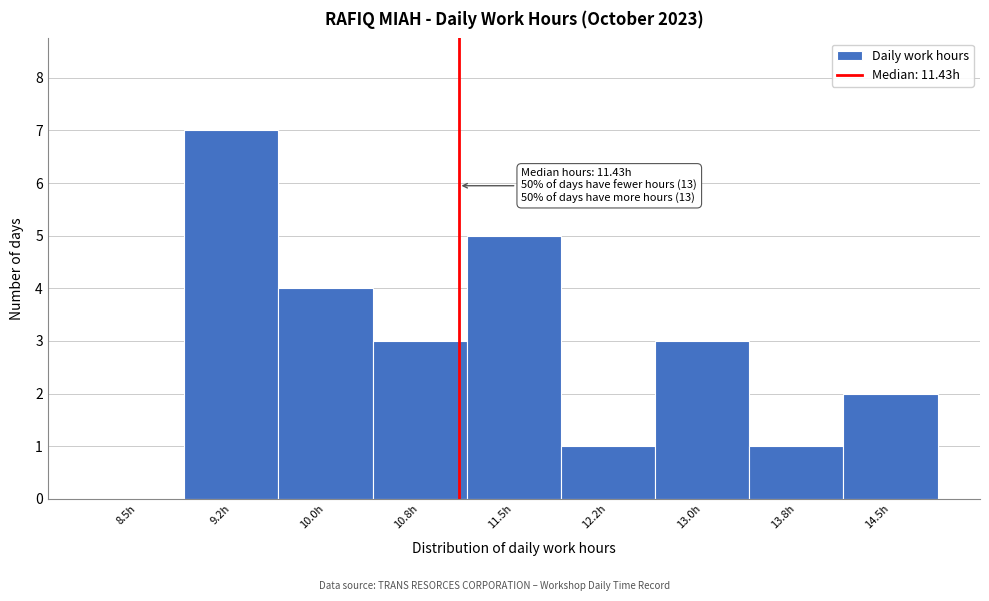

Reading left to right, transcribe all the data shown in this chart.

8.5h=0	9.2h=7	10.0h=4	10.8h=3	11.5h=5	12.2h=1	13.0h=3	13.8h=1	14.5h=2